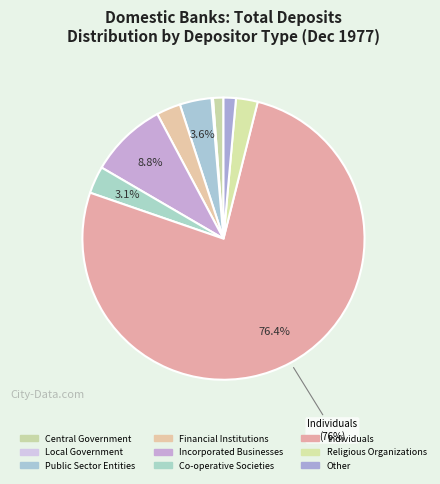

The Other slice represents 1% of the pie. True or false?

True